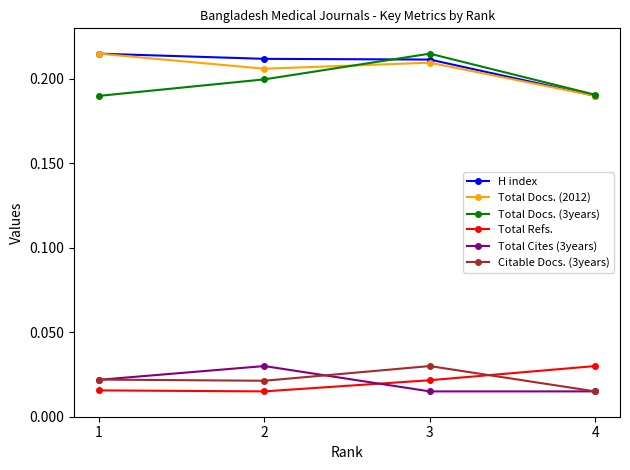

Which series has the largest total across all categories?

H index